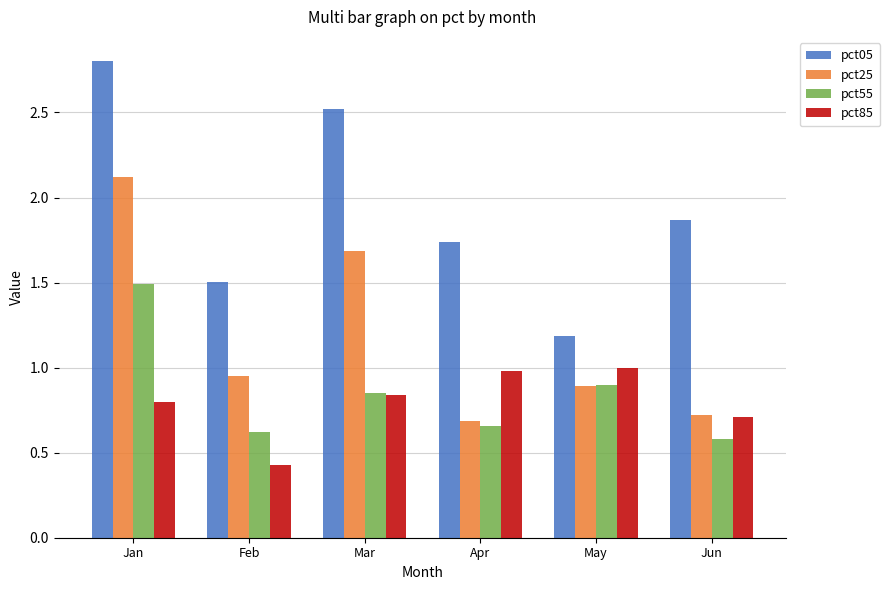

Rank the series by their maximum value, from lowest to highest.

pct85, pct55, pct25, pct05